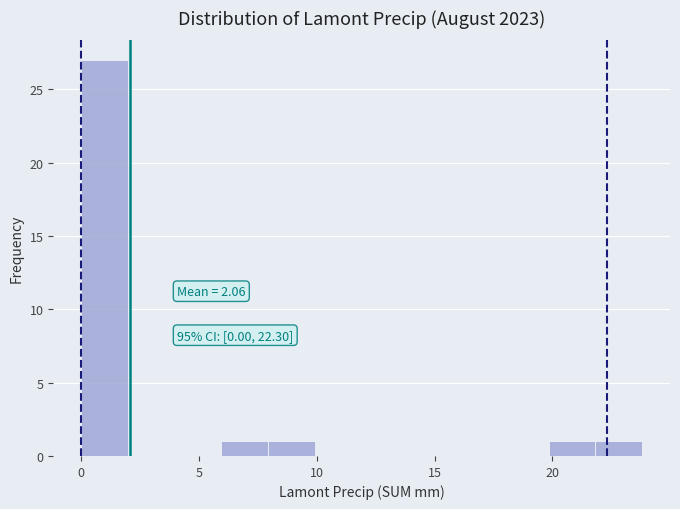

Read against the x-axis, roughly where is the centre of the tallest bar?

1.0